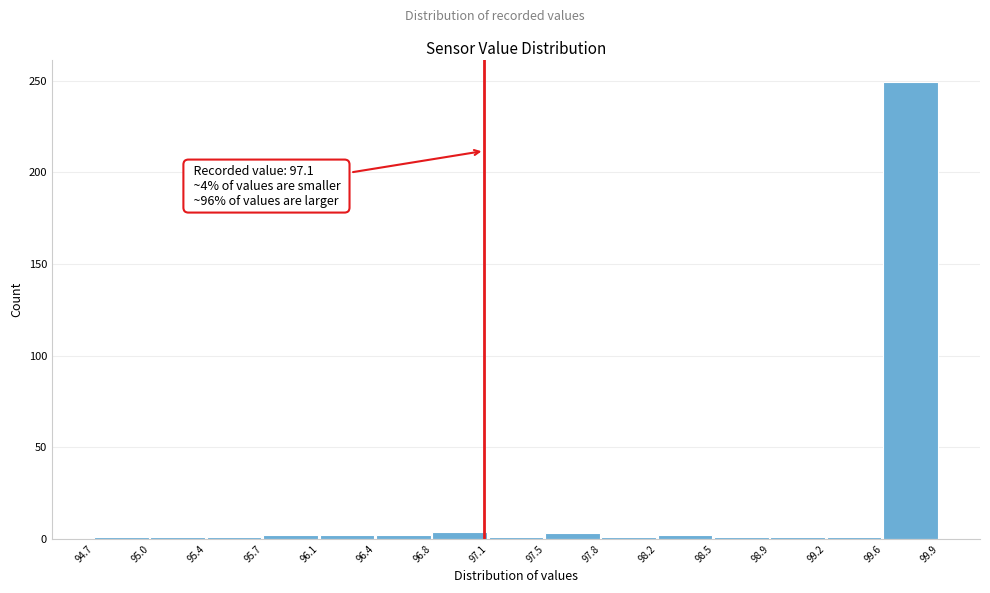

Which range on the x-axis has the tallest bar?

99.6 to 99.9